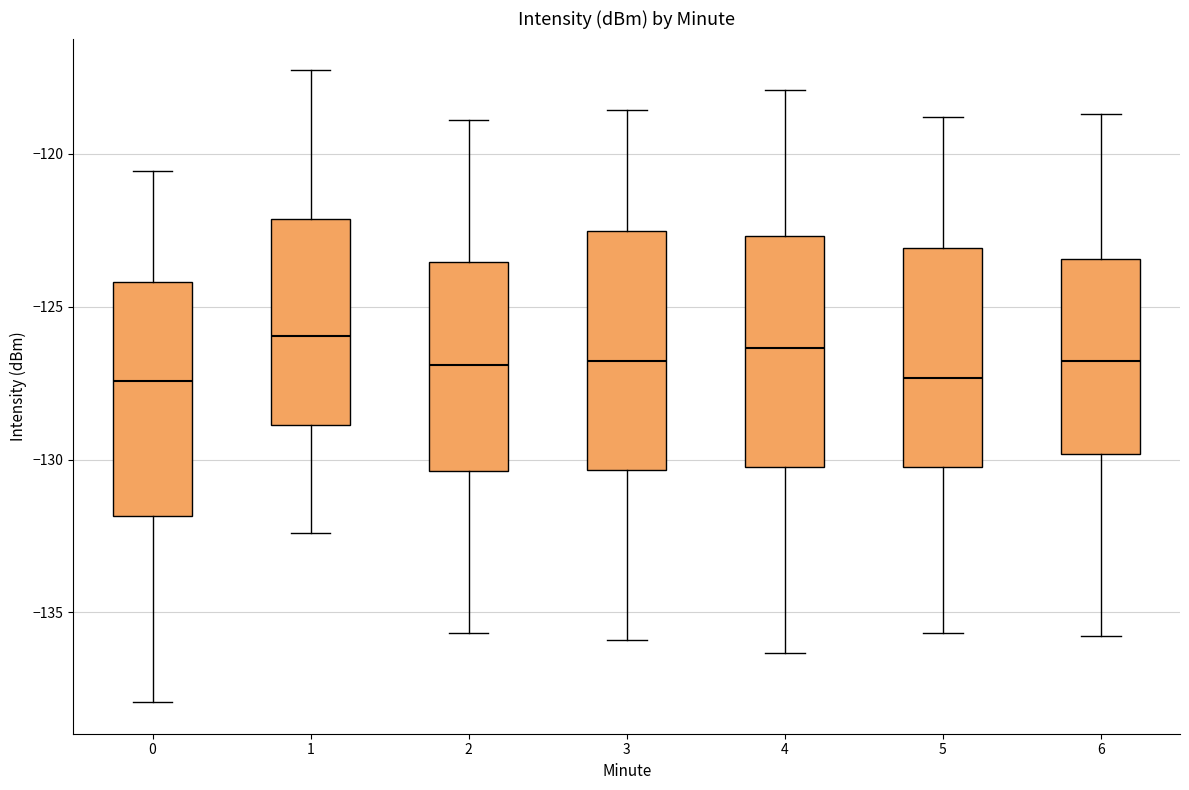

Where does the lower whisker of the box at x = 2 end on the y-axis? The values are not printed on the chart, so give them approximately, as read against the axis.

-135.5